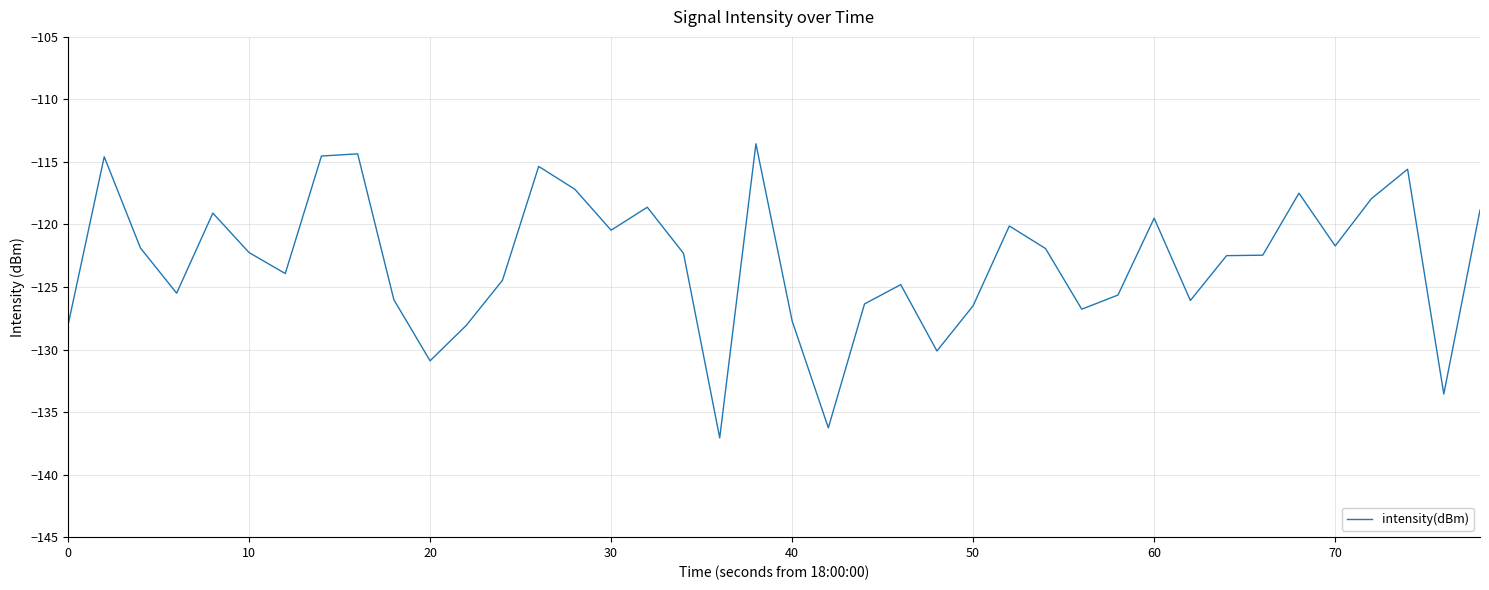

What is the smallest value displayed?

-137.1